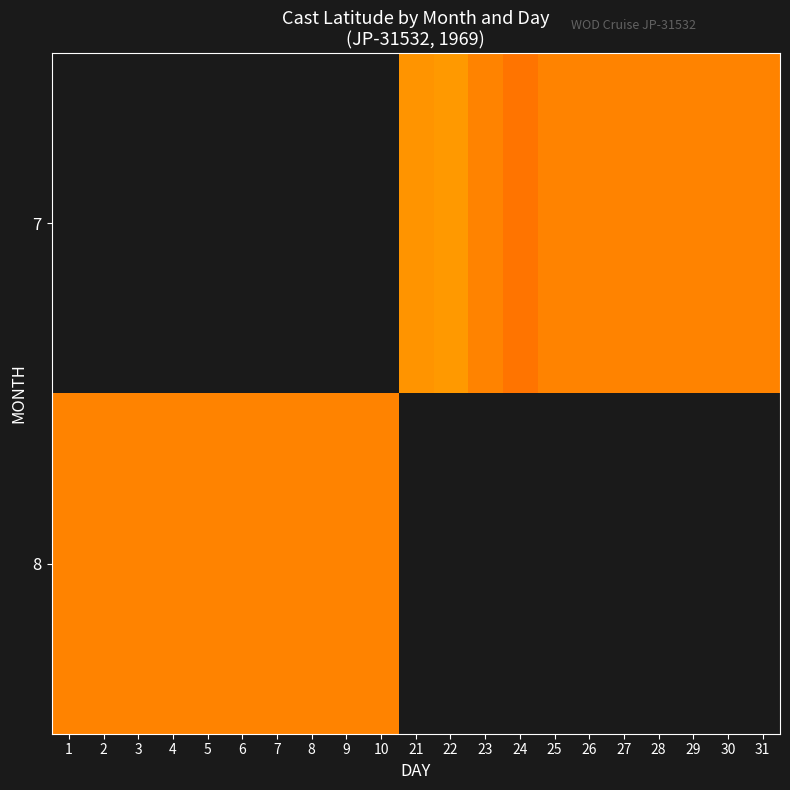

True or false: 8 has a value of 21.6 at 7.

False